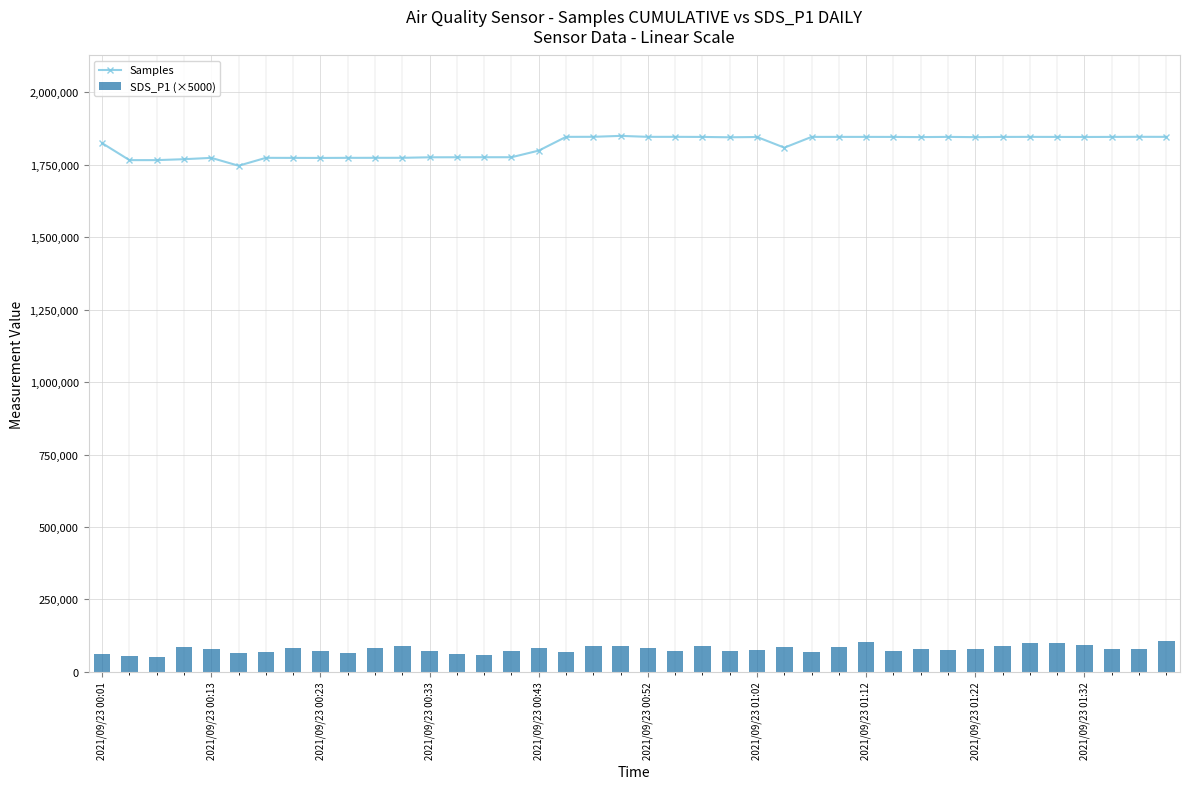

The value of Samples at 2021/09/23 01:32 is 1845948. True or false?

True